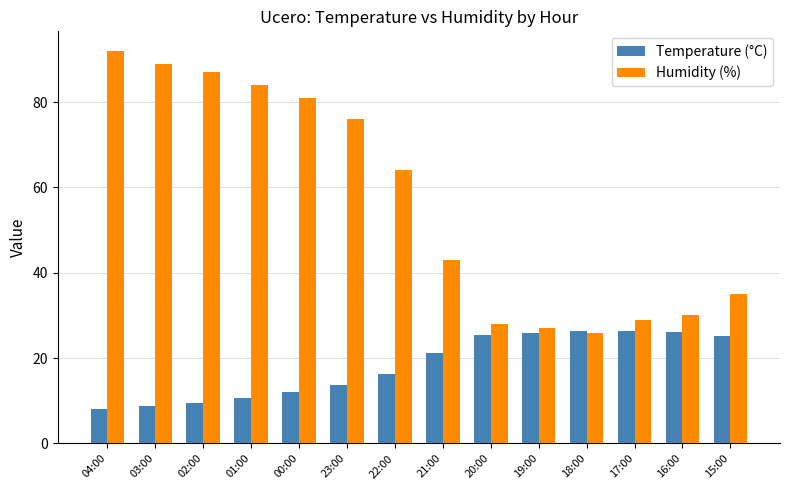

List the series in order of their overall mean, highest first.

Humidity (%), Temperature (°C)